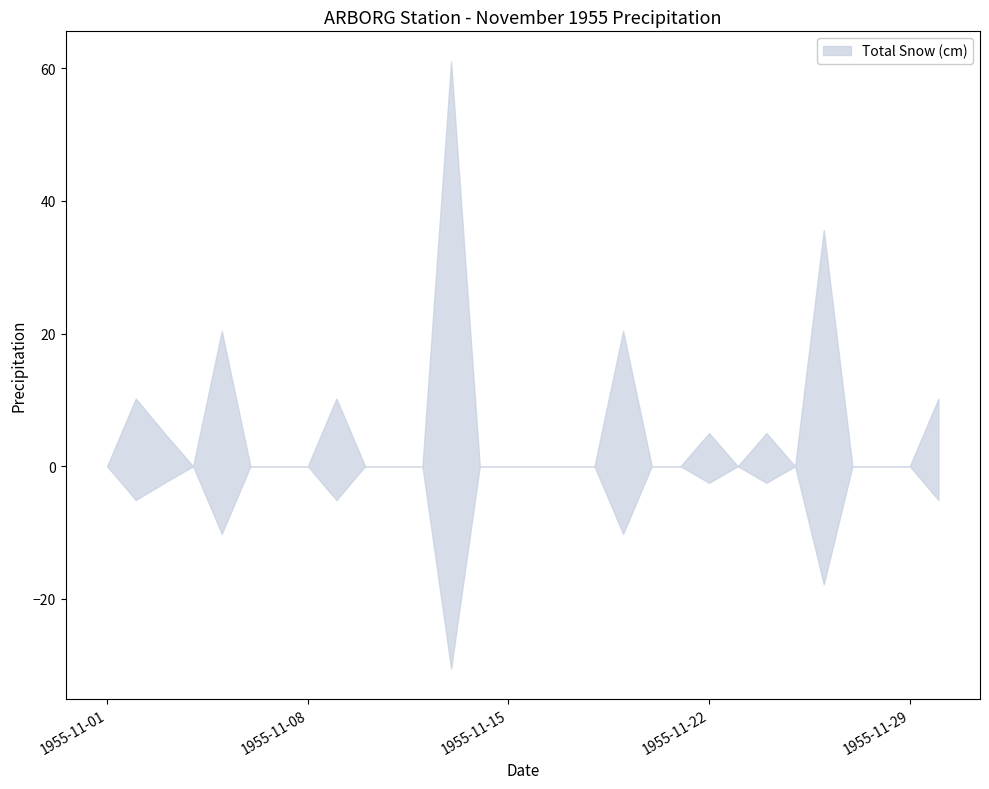

At which label does Total Snow (cm) reach its minimum?

1955-11-01